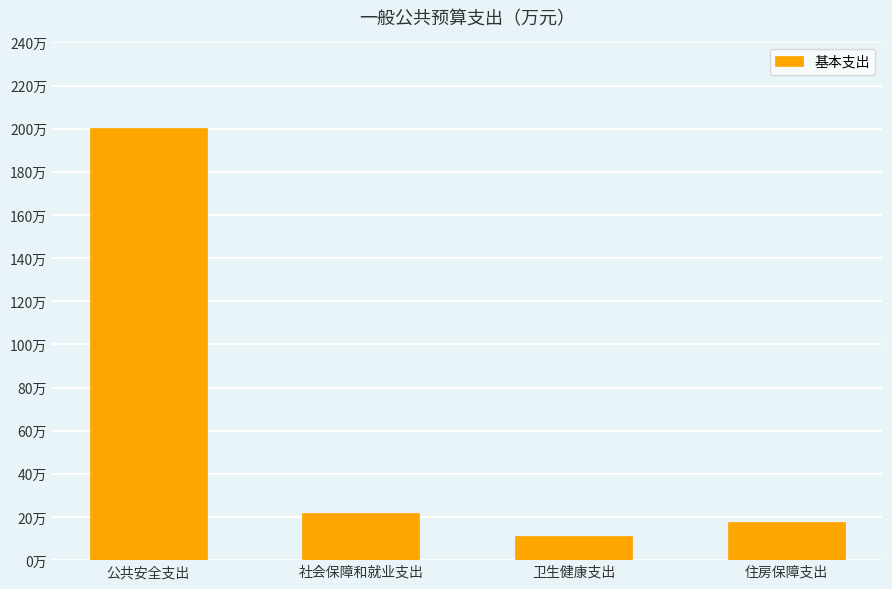

What is the value of the 2nd bar from the left?

21.9